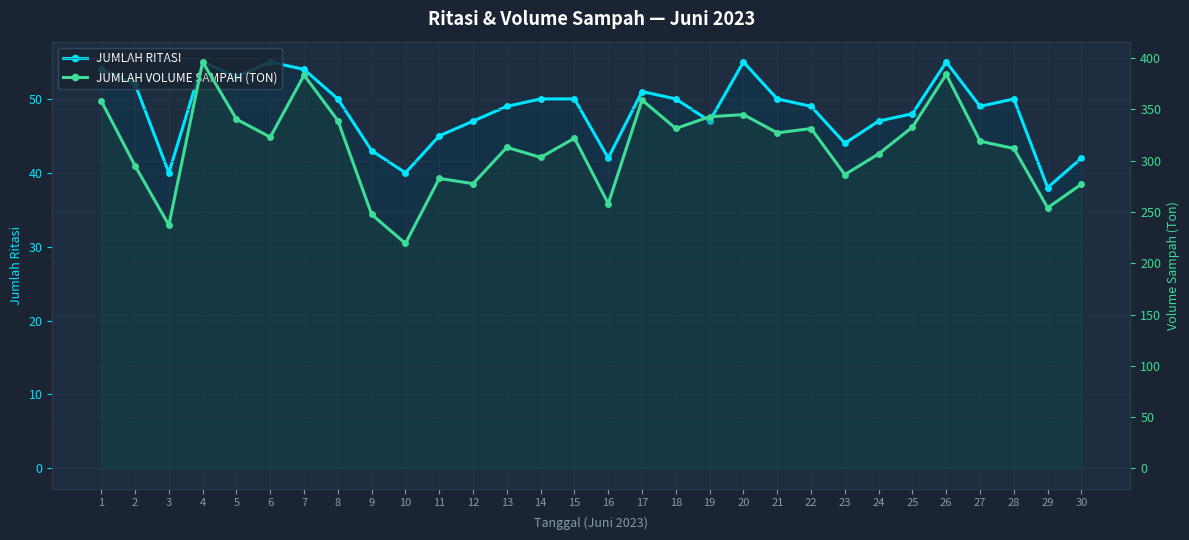

What is the sum of all JUMLAH RITASI values?

1454.0